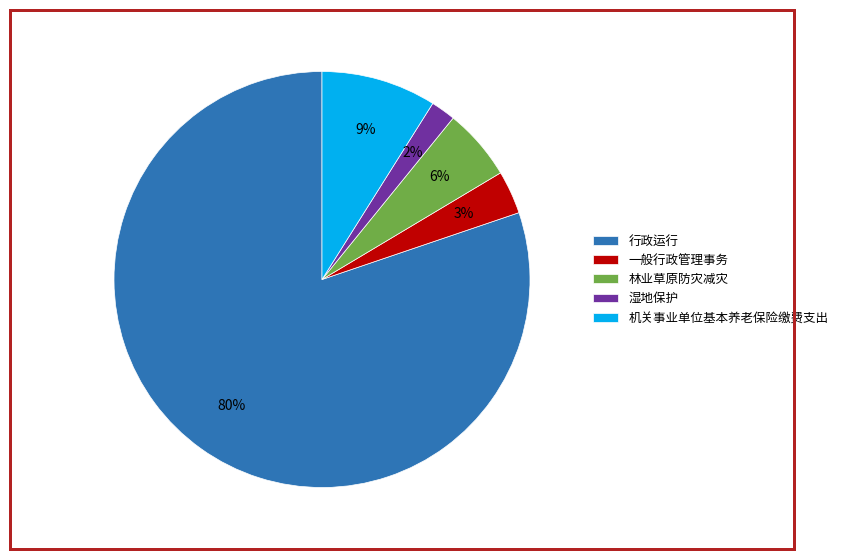

To the nearest percent, what is the difference between the largest and smallest slice percentages?

78%